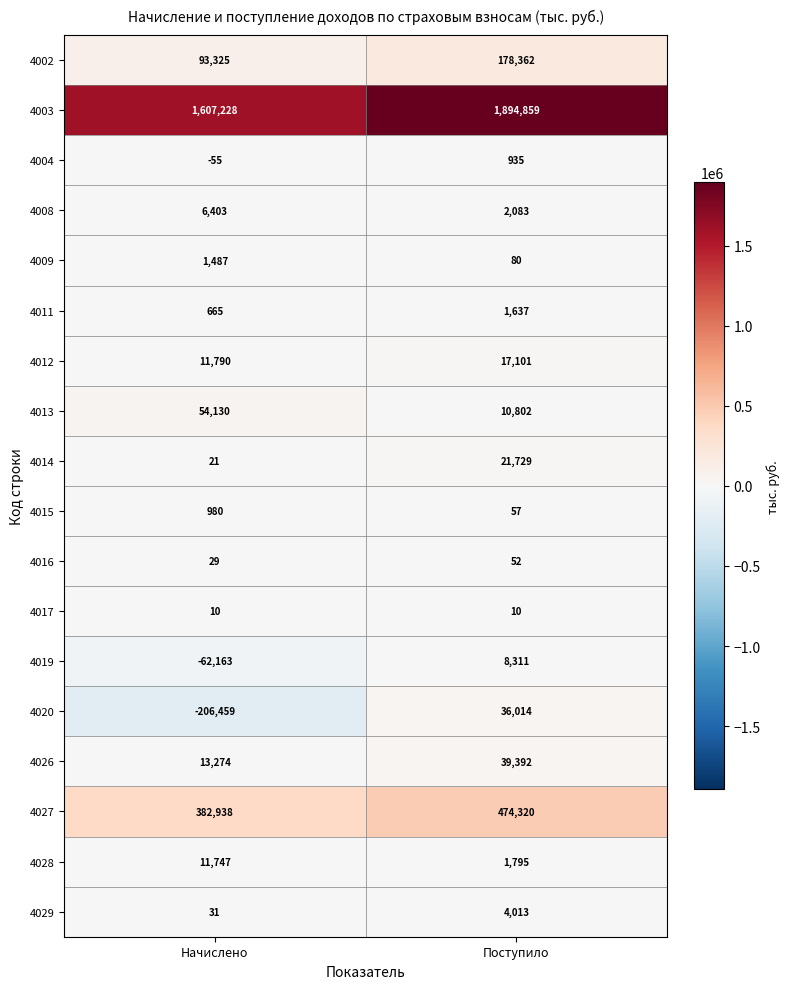

What is the total value across all series at Поступило?

2691552